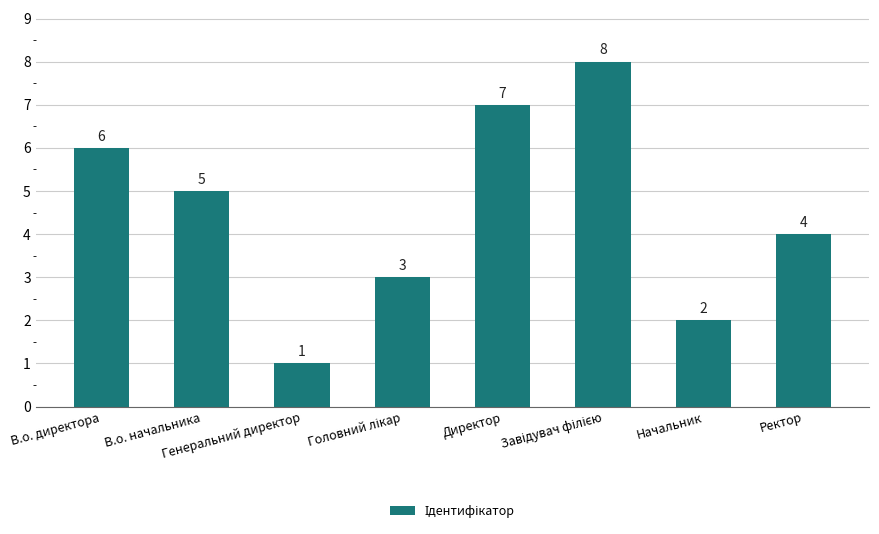

Count the values in the range 3 to 7.

5